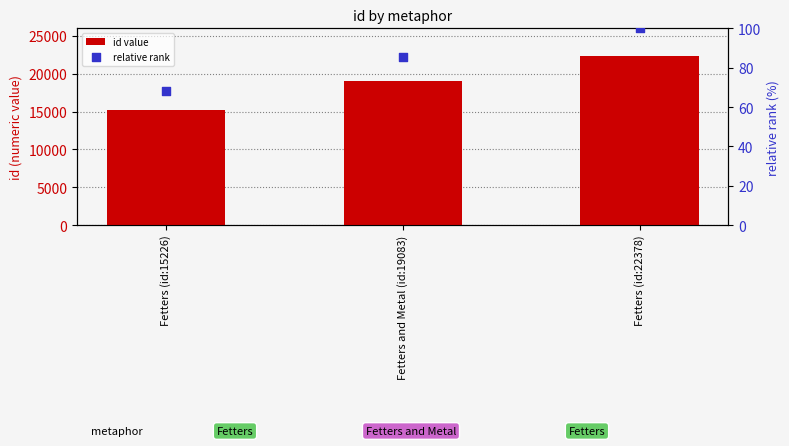

Which series reaches the maximum Y coordinate?

id value